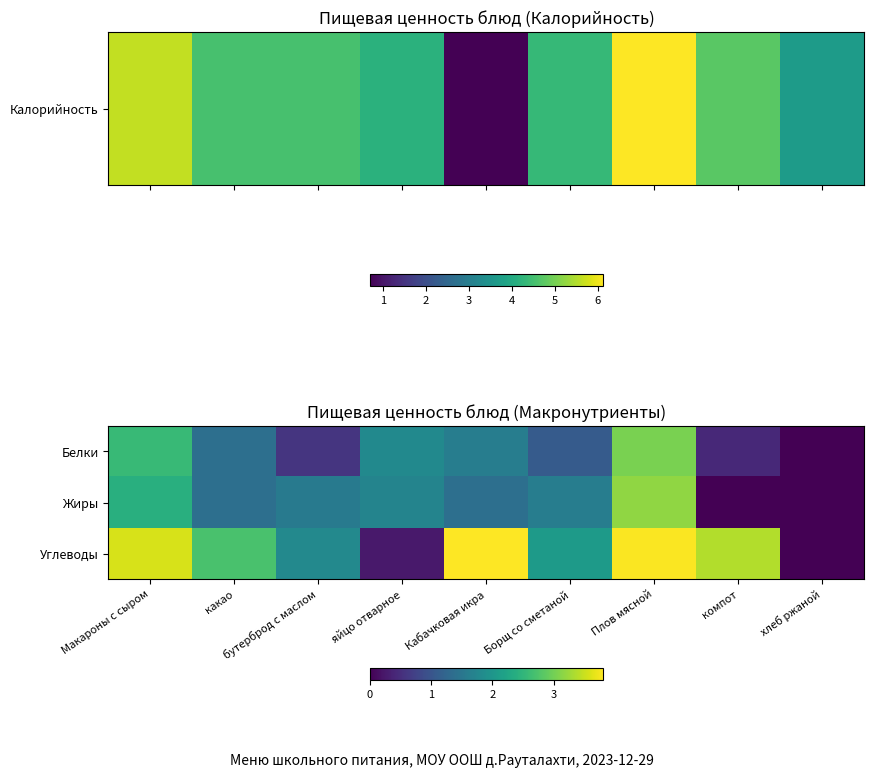

At which category is the sum across all series the highest?

Плов мясной